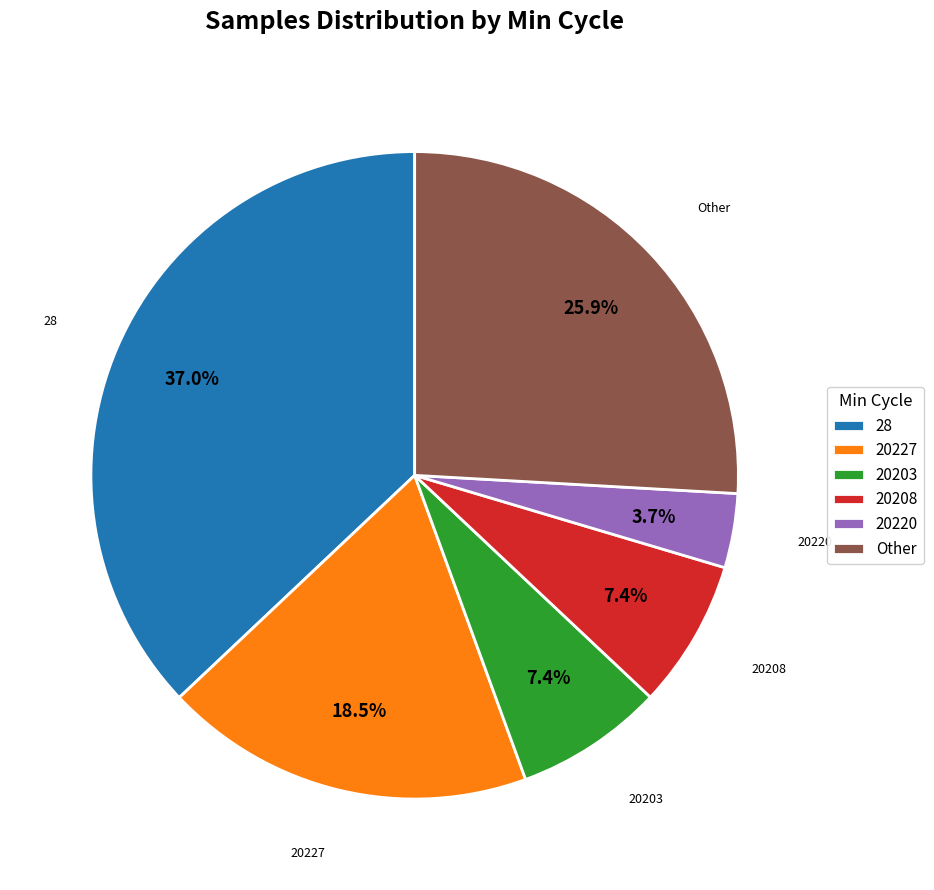

How many slices are in this pie chart?

6